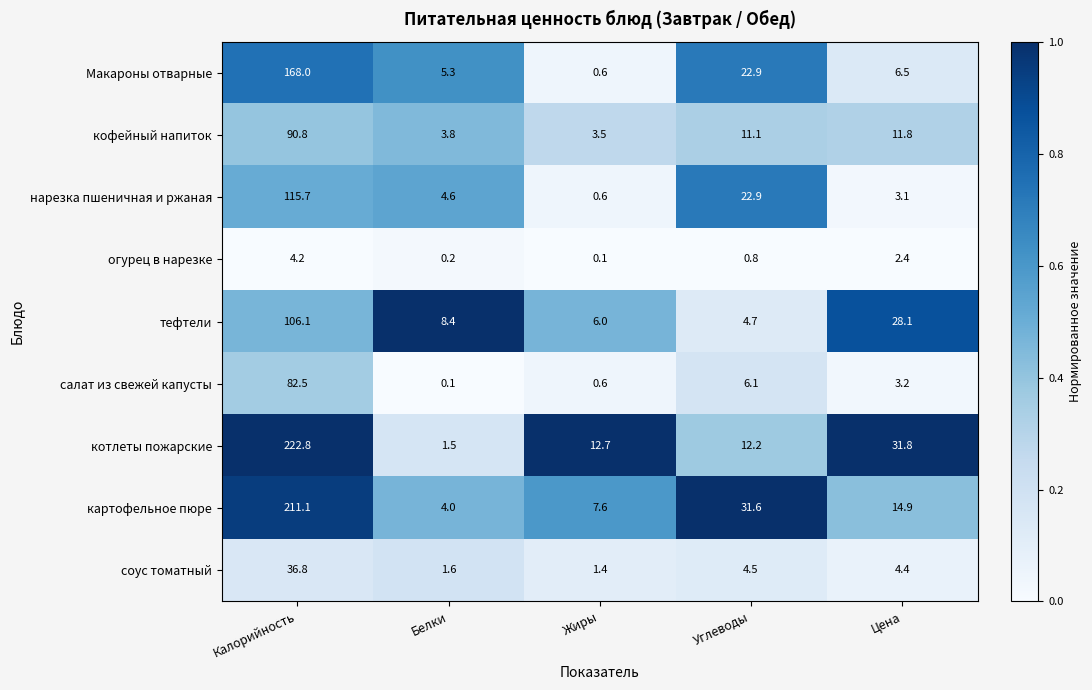

Which series has the largest total across all categories?

котлеты пожарские